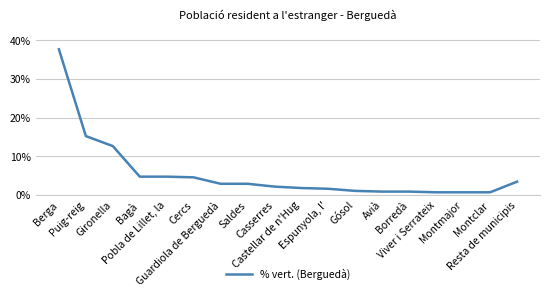

What is the greatest value displayed?

37.7